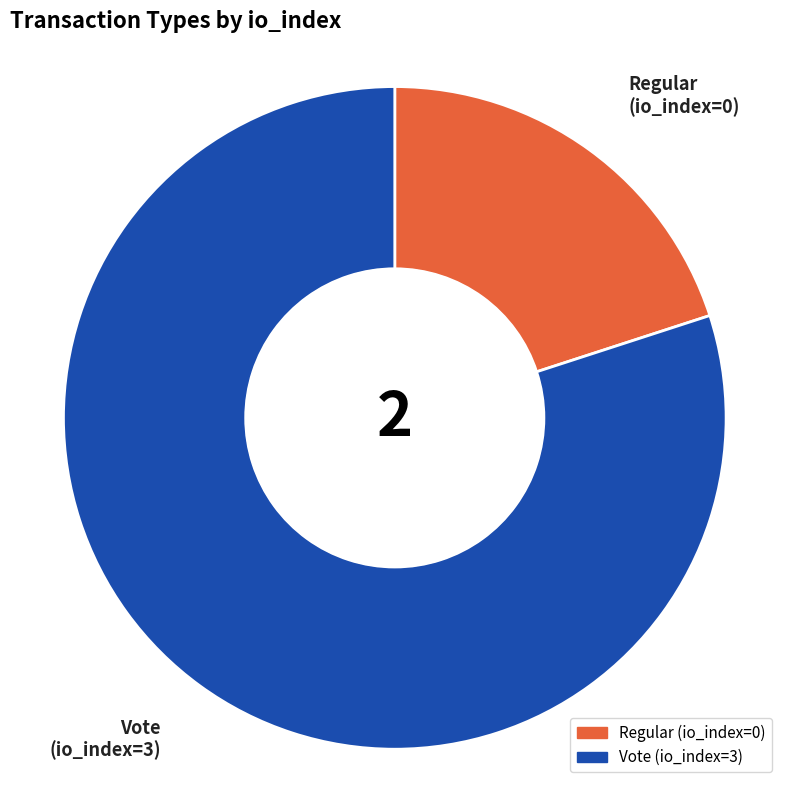

True or false: Regular accounts for 20% of the total.

True